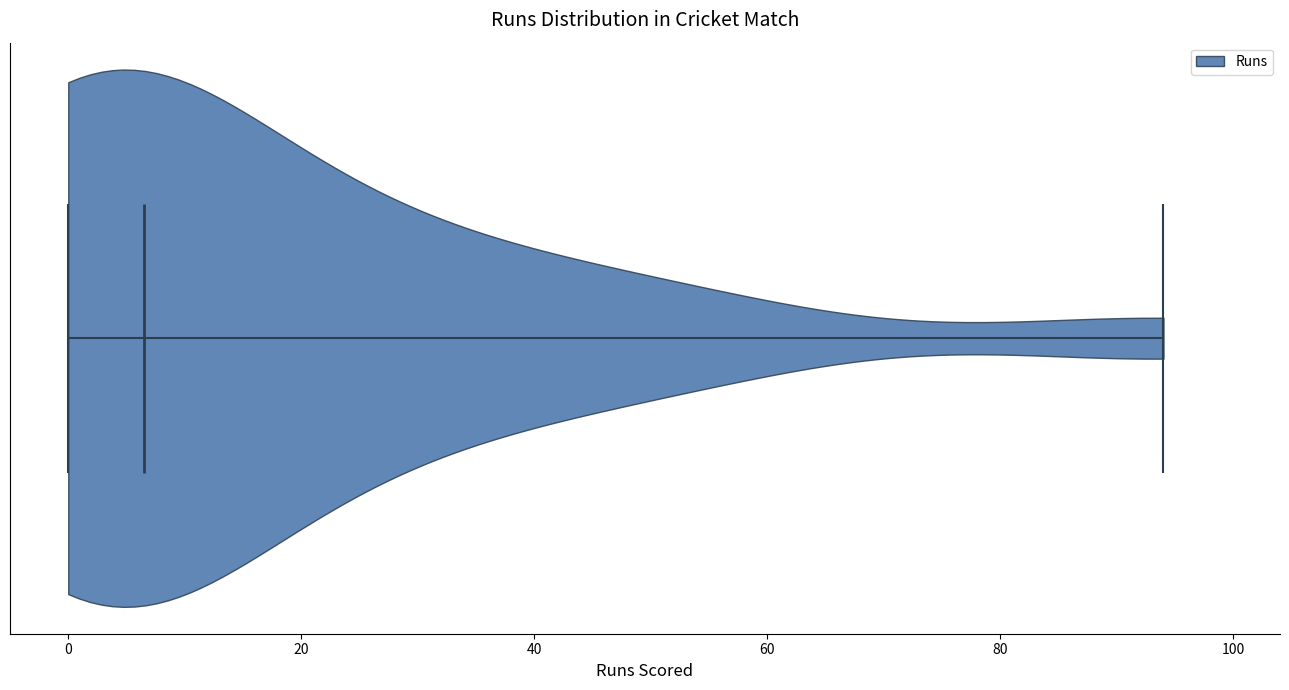

Read this violin plot against the x-axis: where its median line is, and the lowest and highest points the violin reaches. The values are not printed on the chart, so give them approximately, as read against the axis.

median line 6, lowest point 0, highest point 94